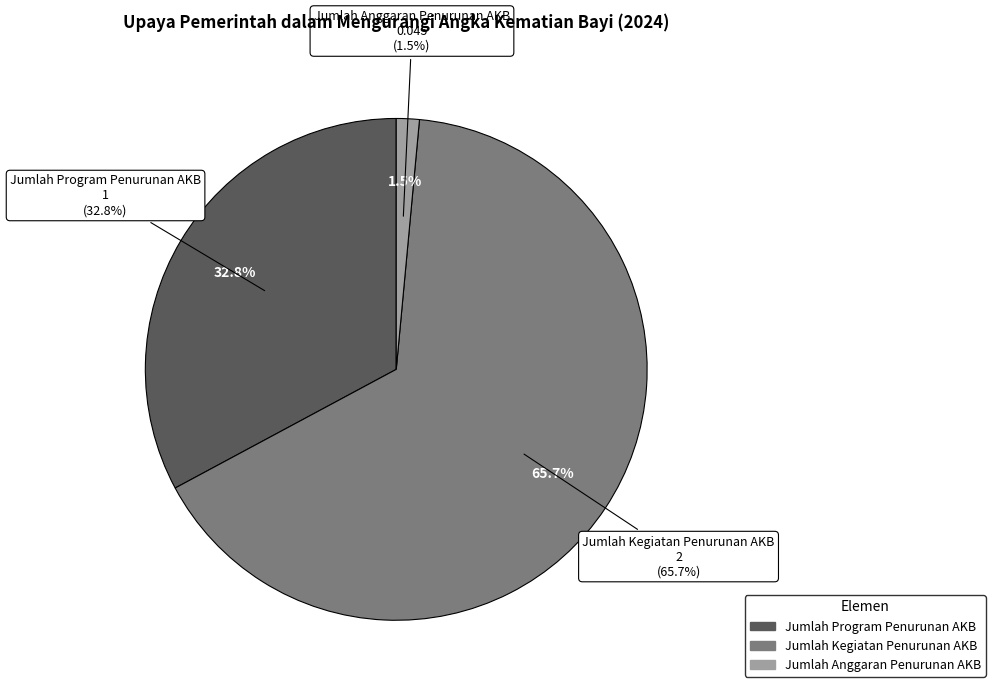

Is it true that Jumlah Anggaran Penurunan AKB is 7% of the pie?

False